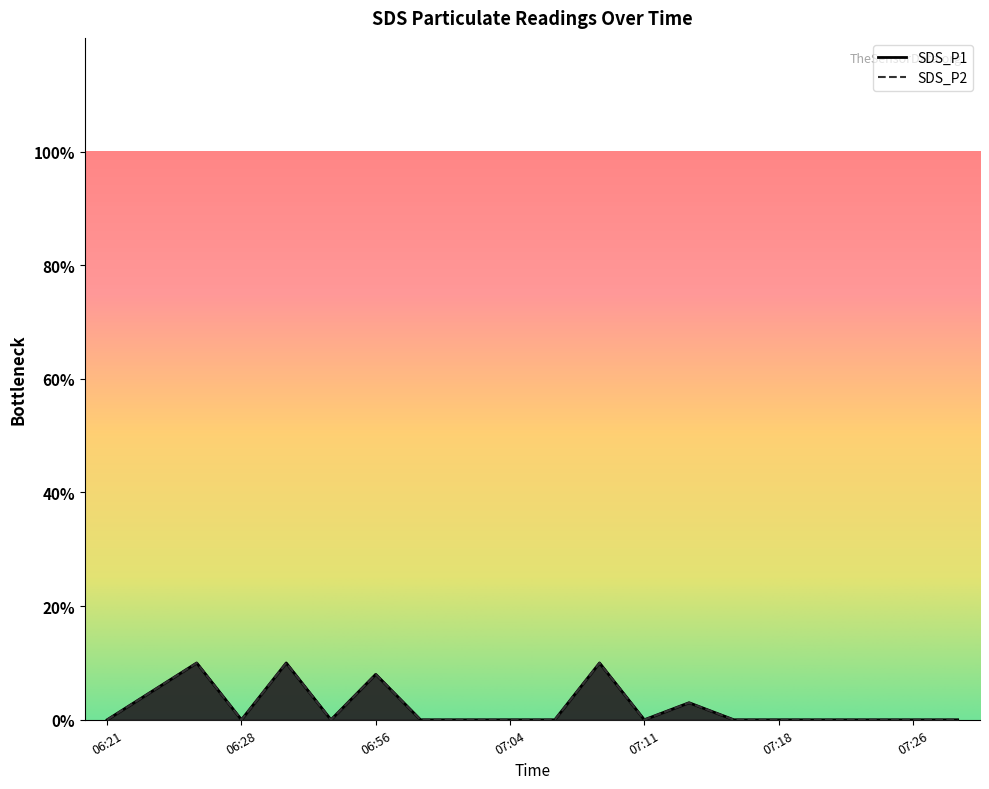

At which category is the sum across all series the highest?

06:26